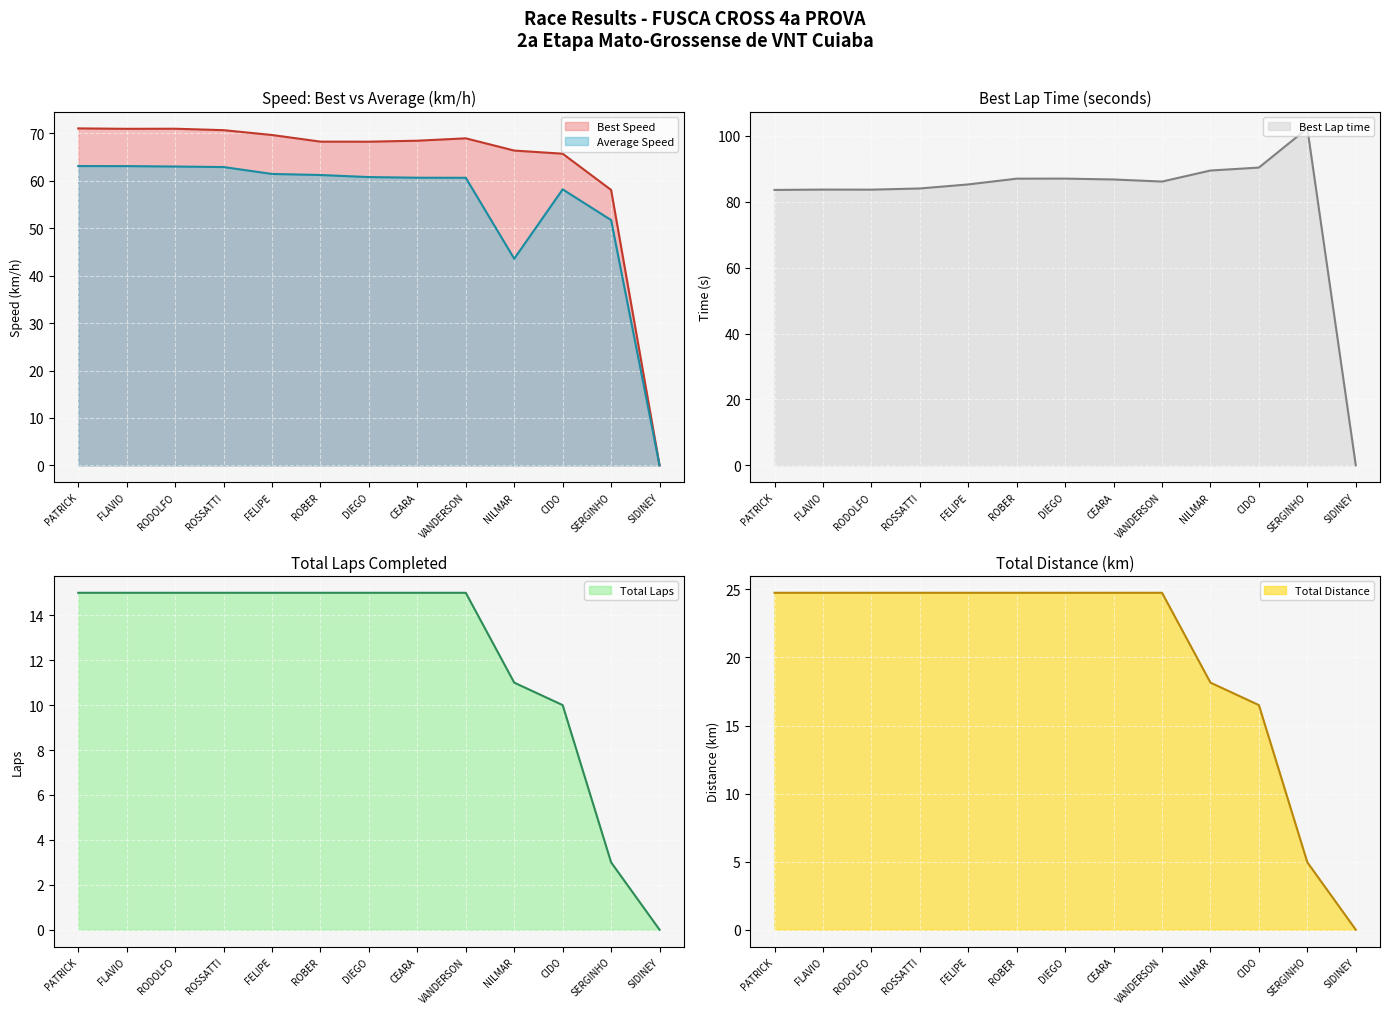

Does the chart display data point markers on the line(s)?

No